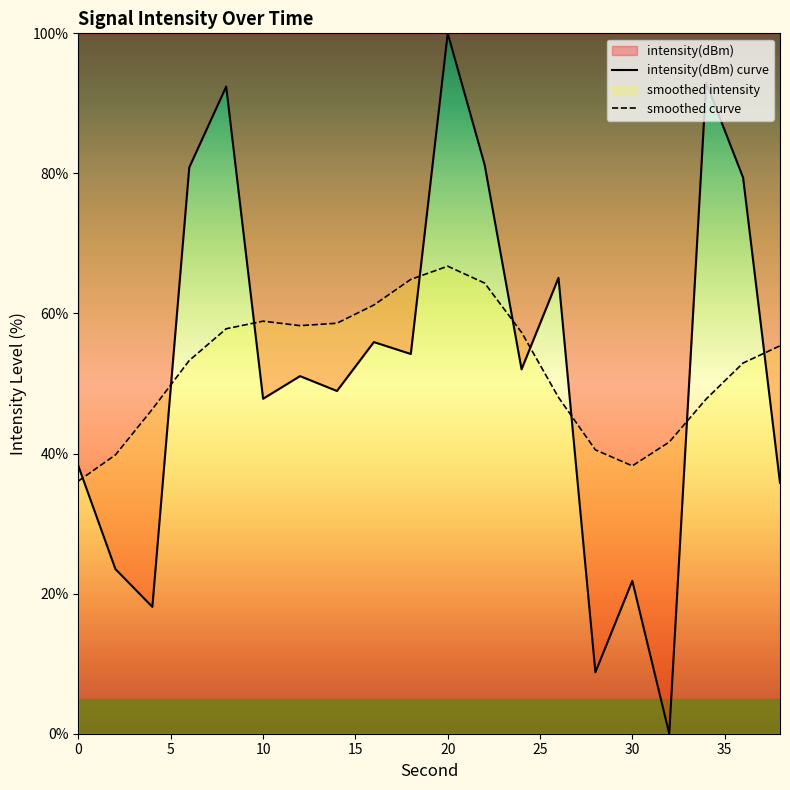

What is the maximum value shown in the chart?

100.0